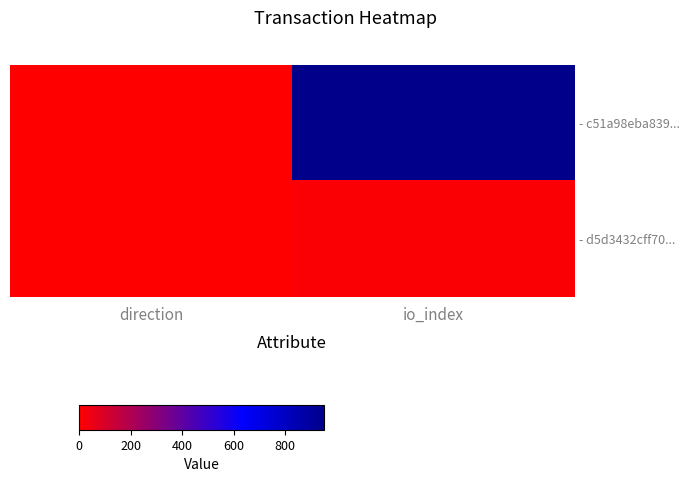

At how many categories does at least one series exceed 439?

1